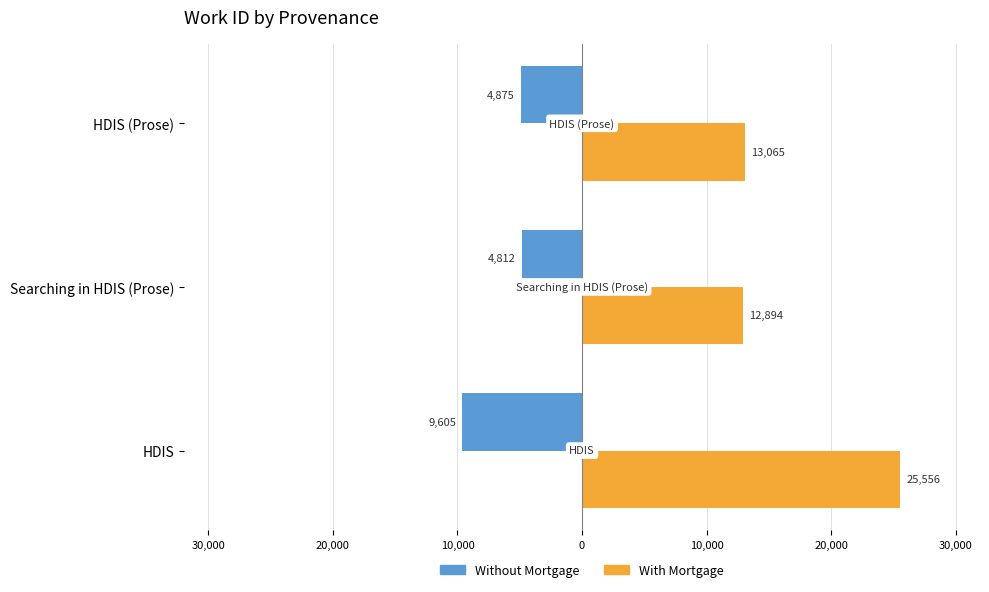

What are all the series names shown in the legend?

Without Mortgage, With Mortgage